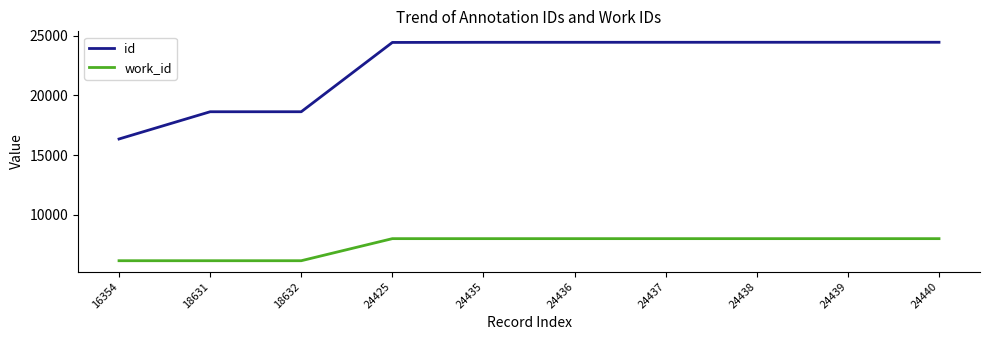

True or false: id has a value of 30922 at 18632.

False